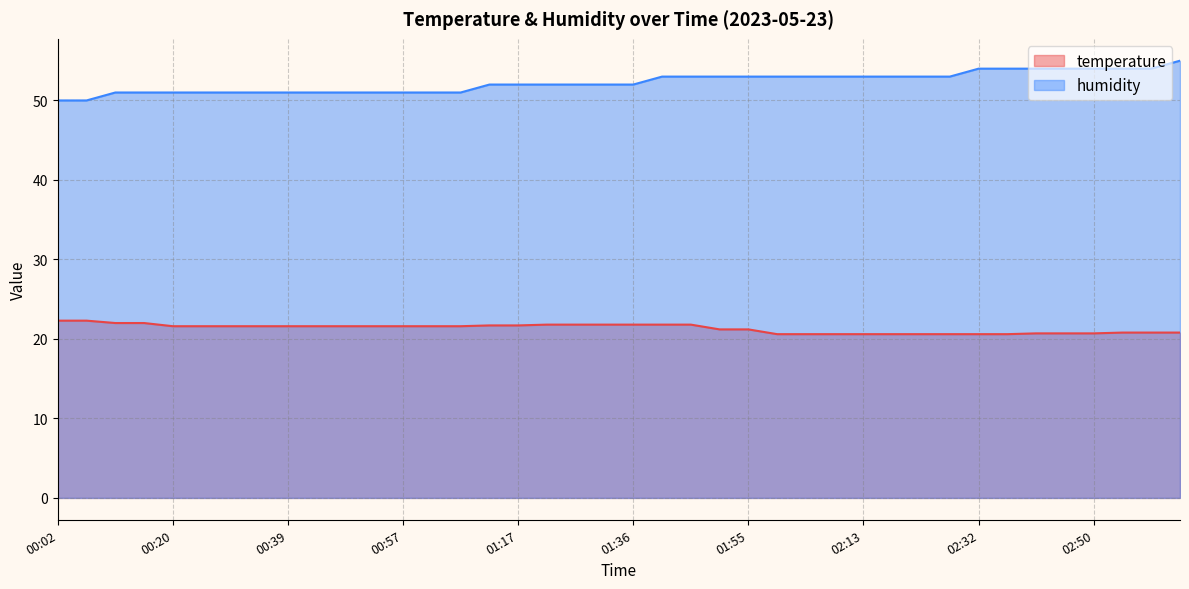

What is the difference between the humidity values at 01:50 and 00:20?

2.0